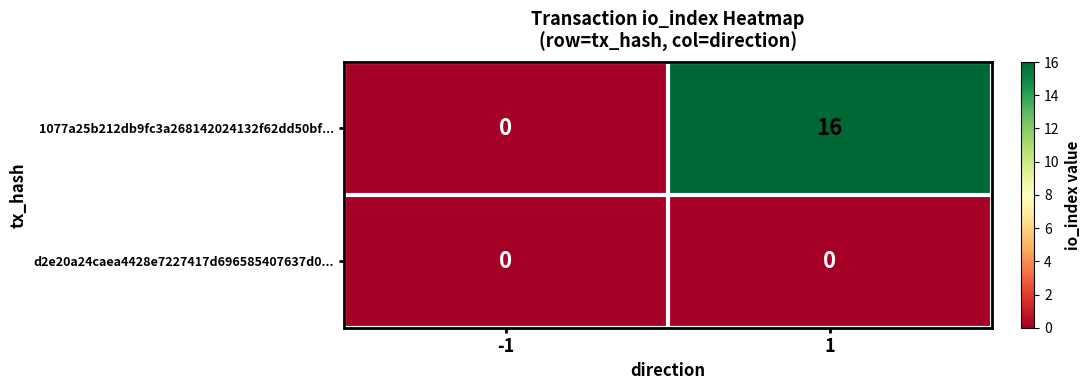

Rank the categories by 1077a25b212db9fc3a268142024132f62dd50bf... value from highest to lowest.

1, -1